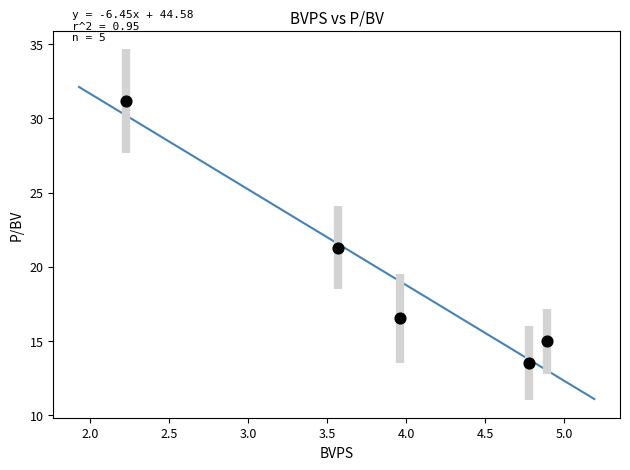

What Y value in the scatter plot is closest to 22?

21.3